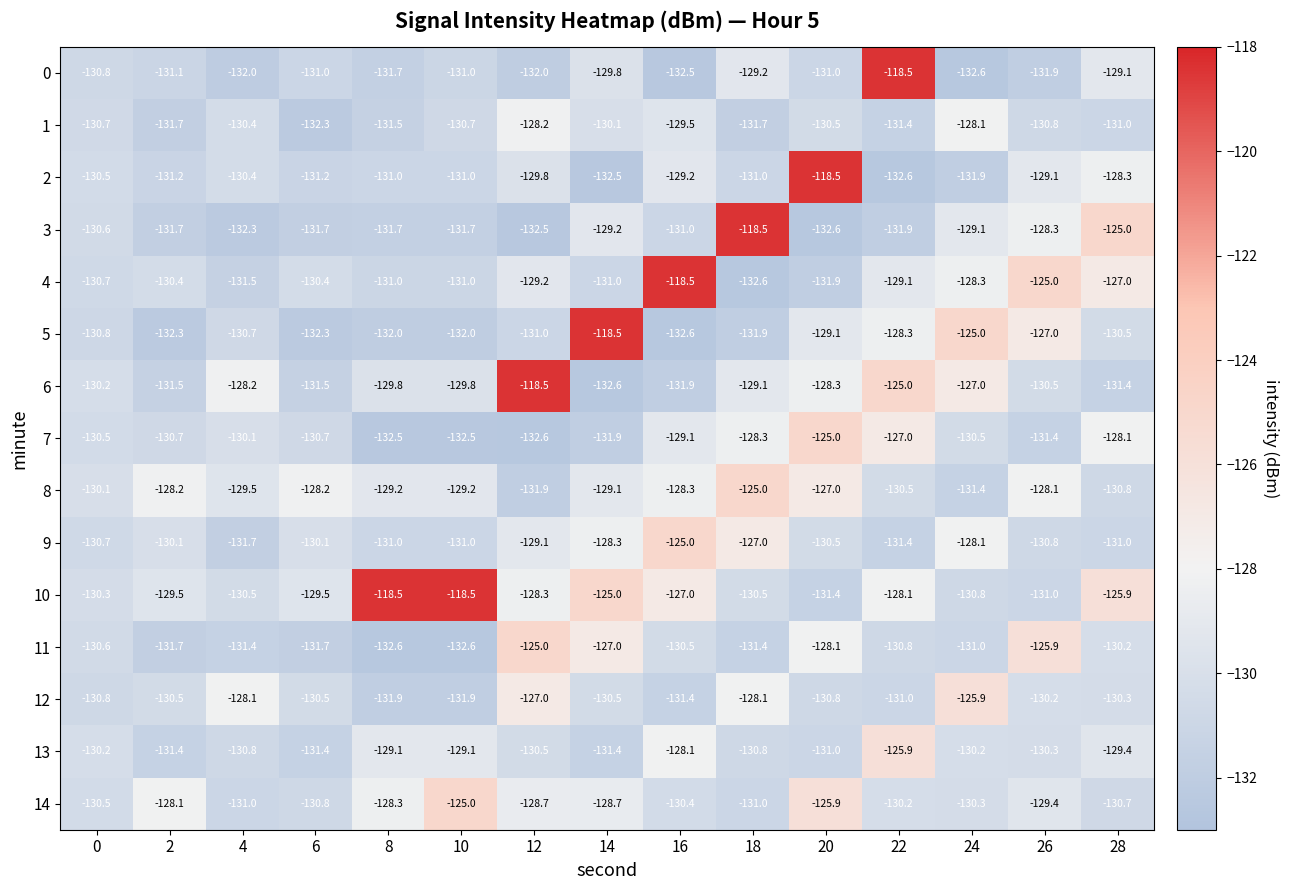

Which category has the lowest value in the 8 series?

12